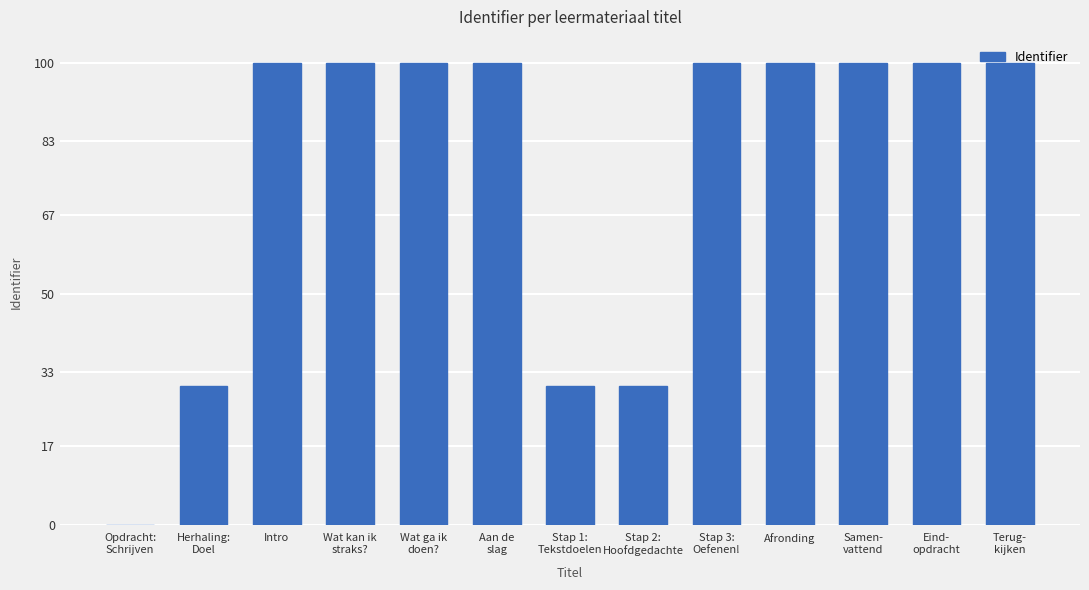

What is the change in value from Opdracht:
Schrijven to Stap 3:
Oefenen!?

+100.0